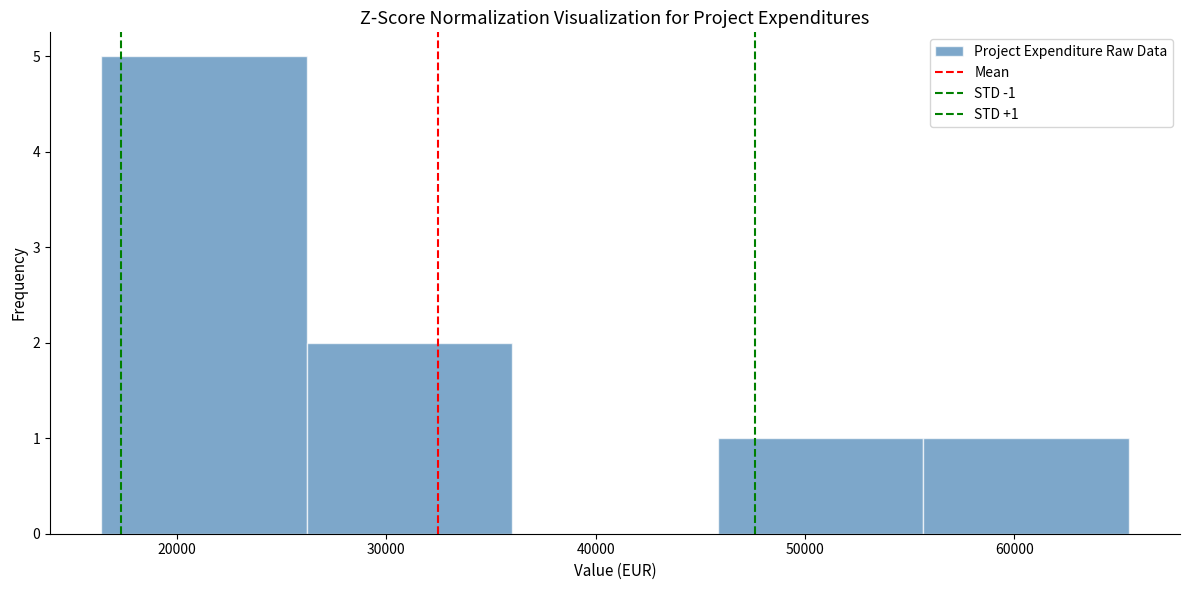

Over which range of the x-axis is the bar tallest?

16000 to 26000